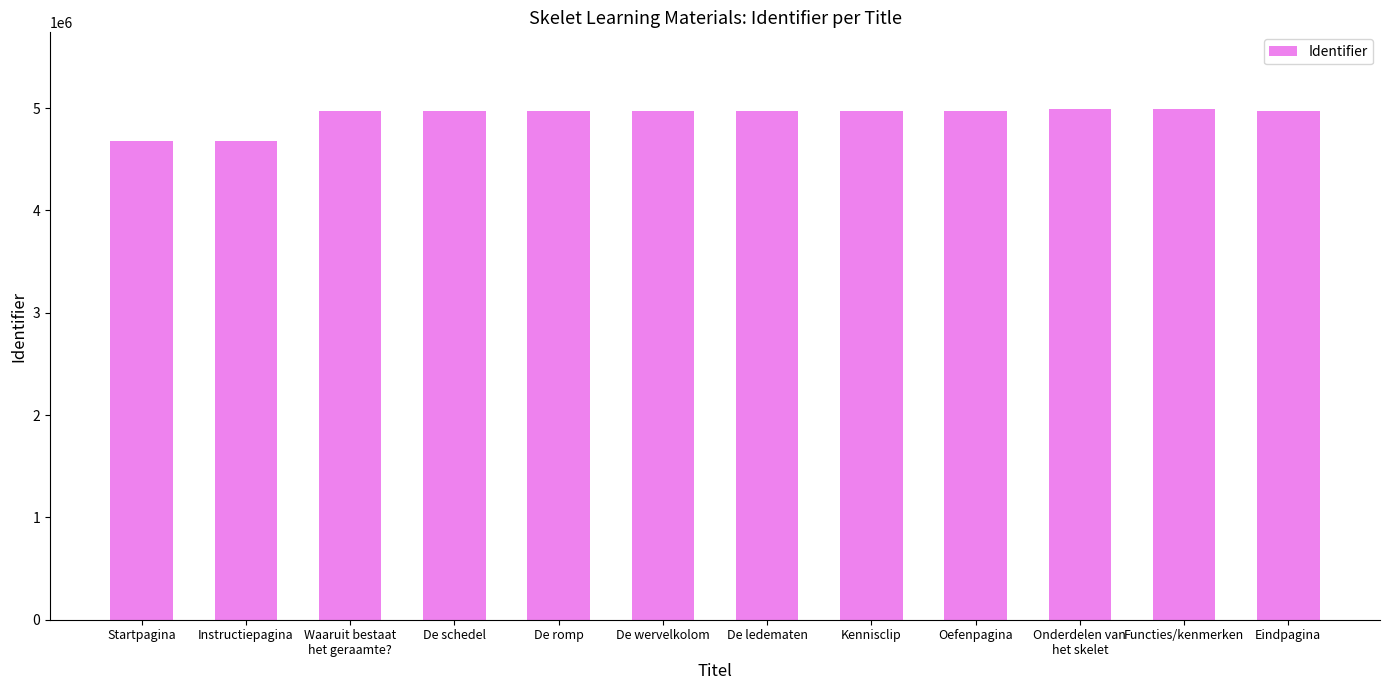

What is the smallest value displayed?

4674449